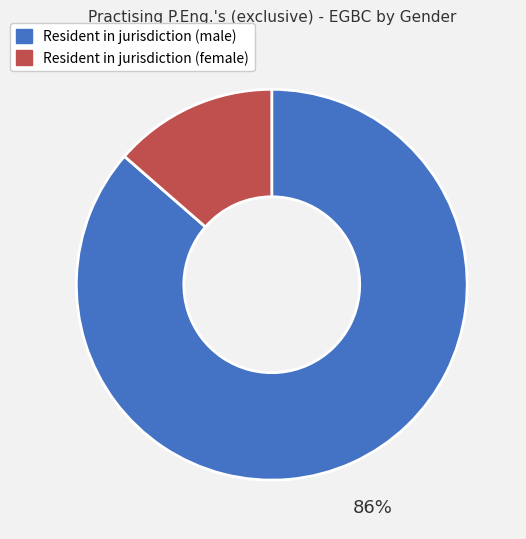

What is the largest slice in the pie chart?

Resident in jurisdiction (male)